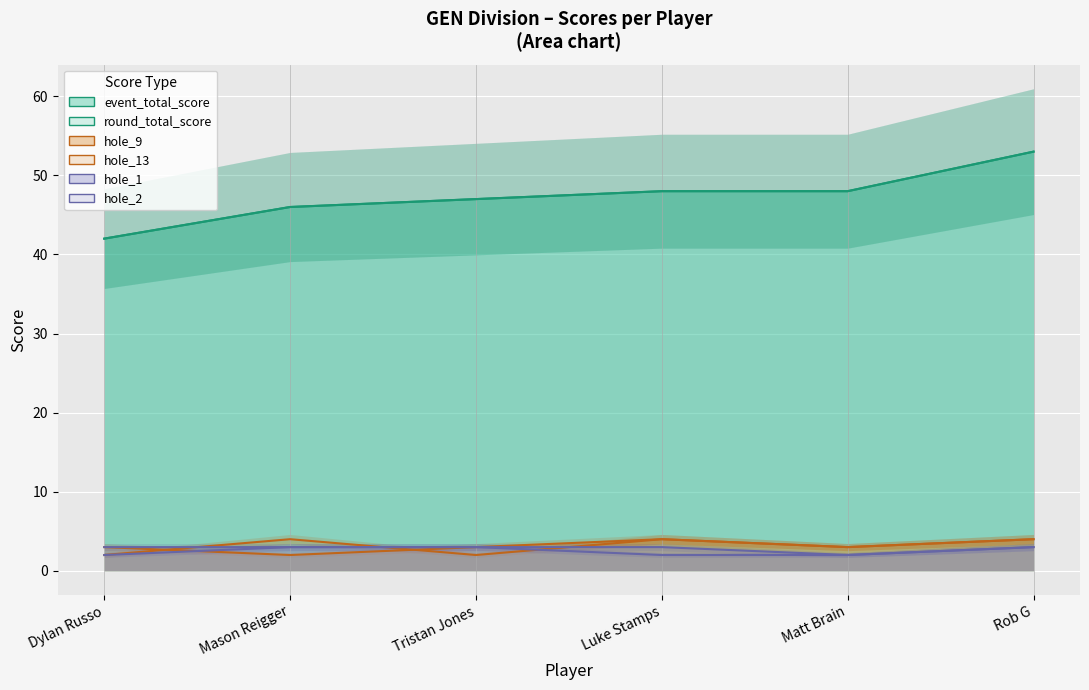

What is the approximate value of hole_9 at Luke Stamps?

4